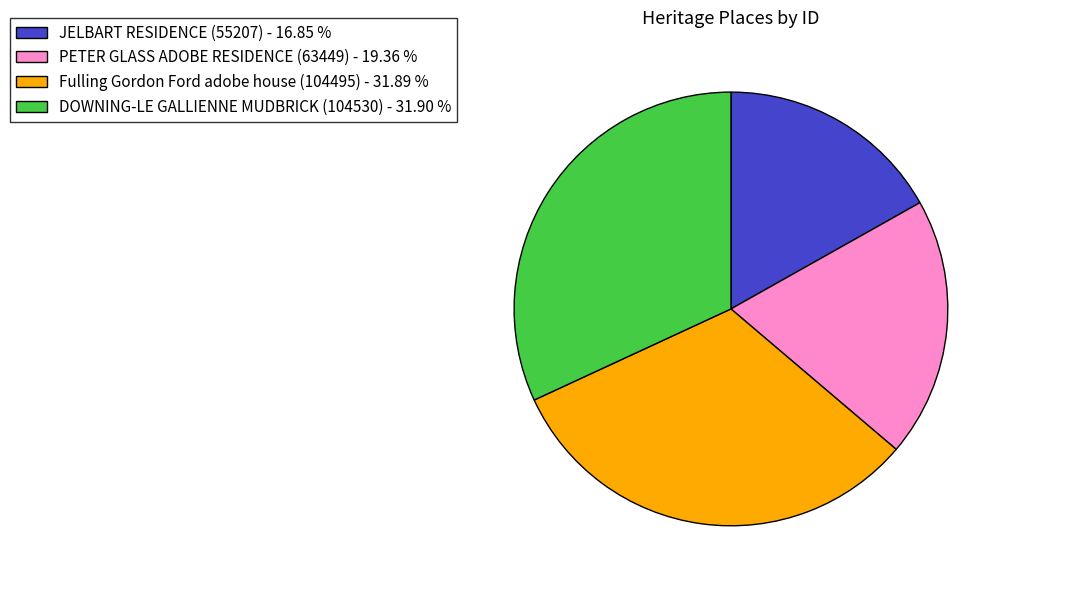

Combined, do PETER GLASS ADOBE RESIDENCE (63449) and Fulling Gordon Ford adobe house (104495) account for over 50%?

Yes